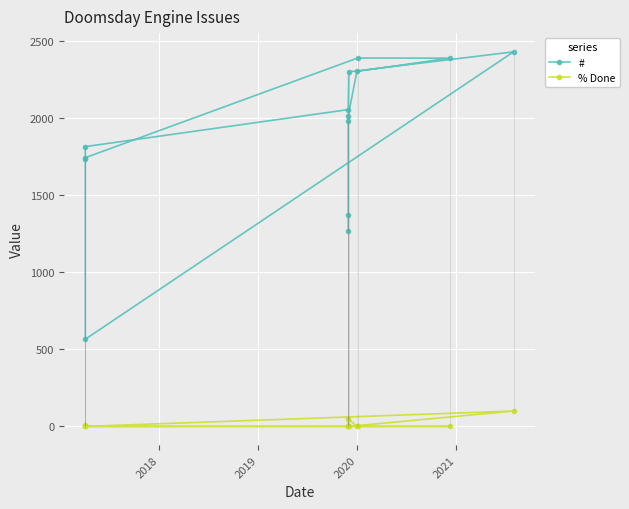

Which series has the largest range (max minus min)?

#